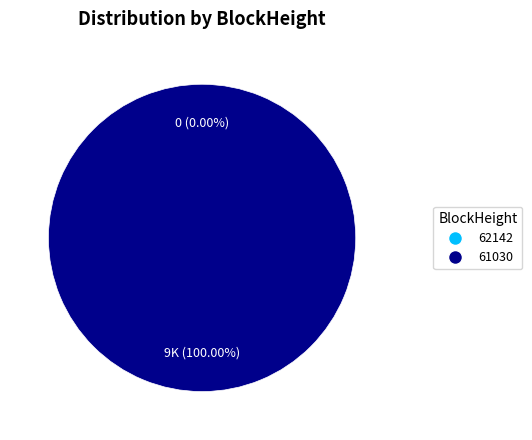

Does 62142 represent more than half of the total?

No